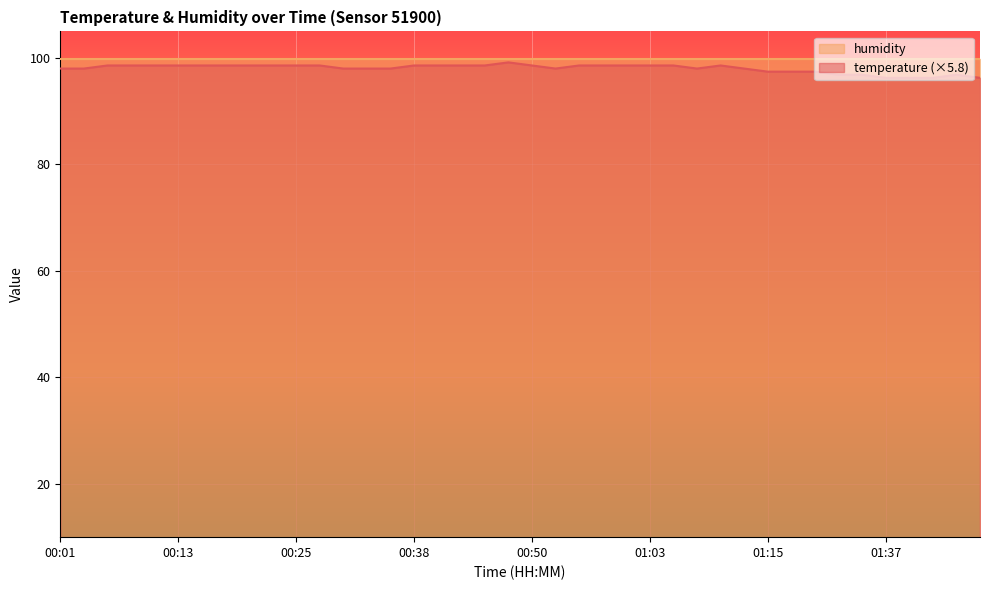

What is the sum of the values at 00:25 and 01:10?

197.2